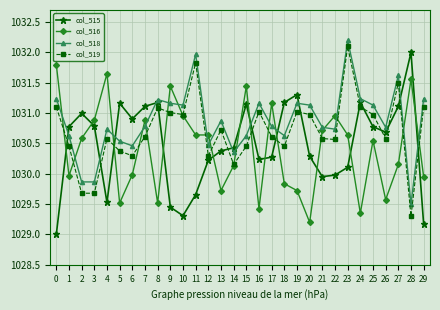

What is the lowest value of the col_516 series?

1029.2